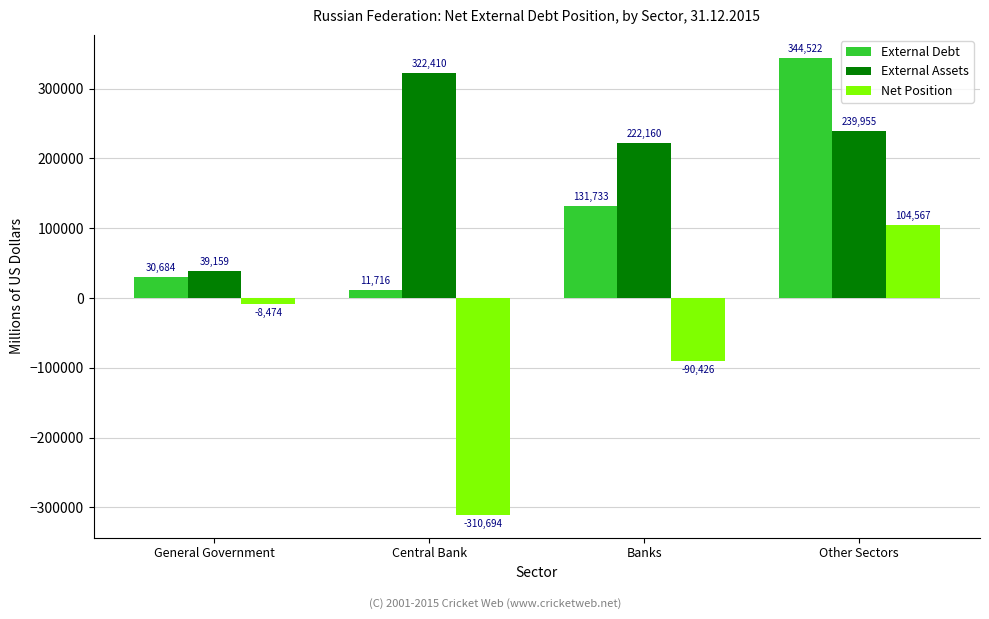

Which series has the largest total across all categories?

External Assets